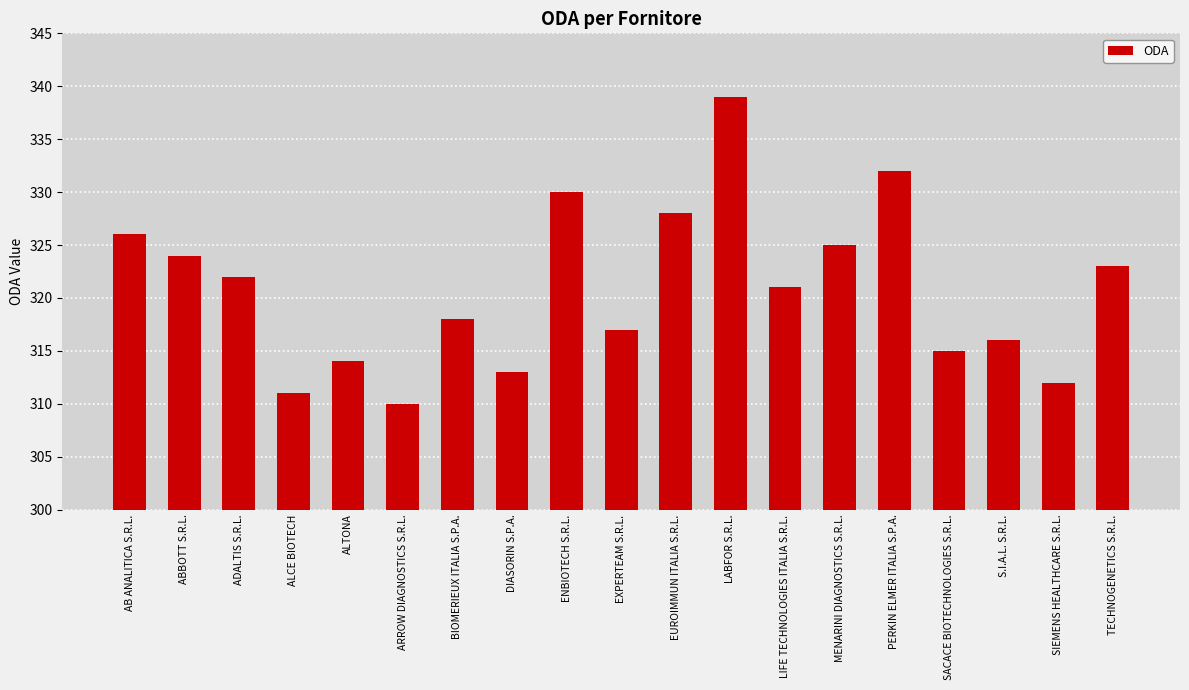

What is the label of the 9th bar from the right?

EUROIMMUN ITALIA S.R.L.